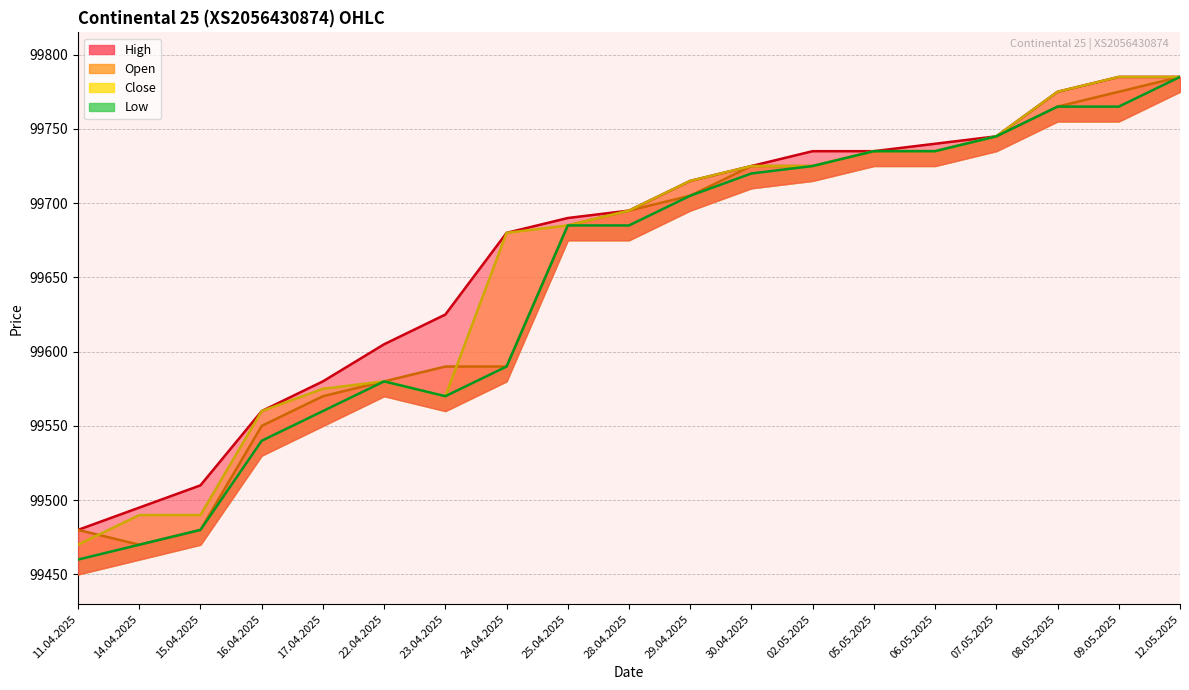

Where does the Low series first go above 99685?

29.04.2025